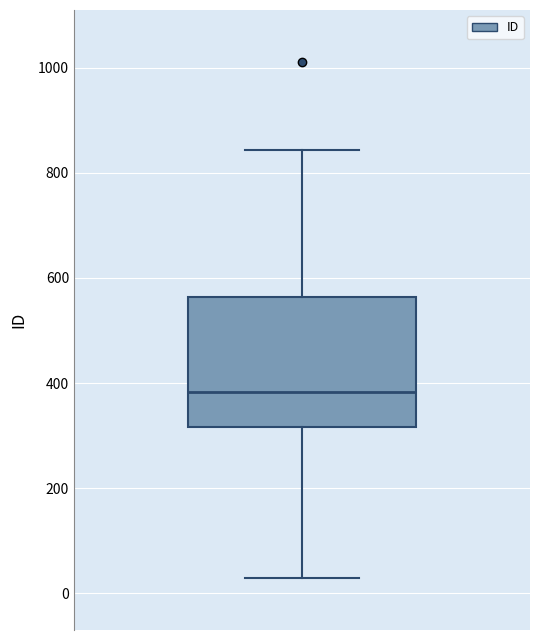

Where is the lower edge of the box on the y-axis? The values are not printed on the chart, so give them approximately, as read against the axis.

320